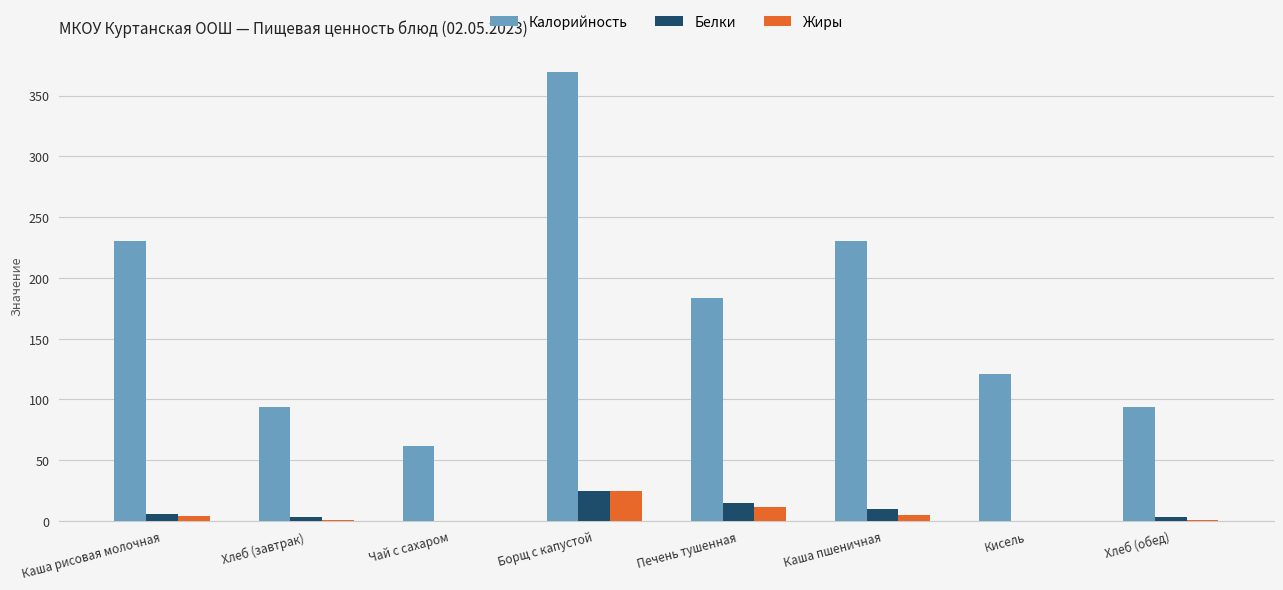

How many categories are shown in the chart?

8